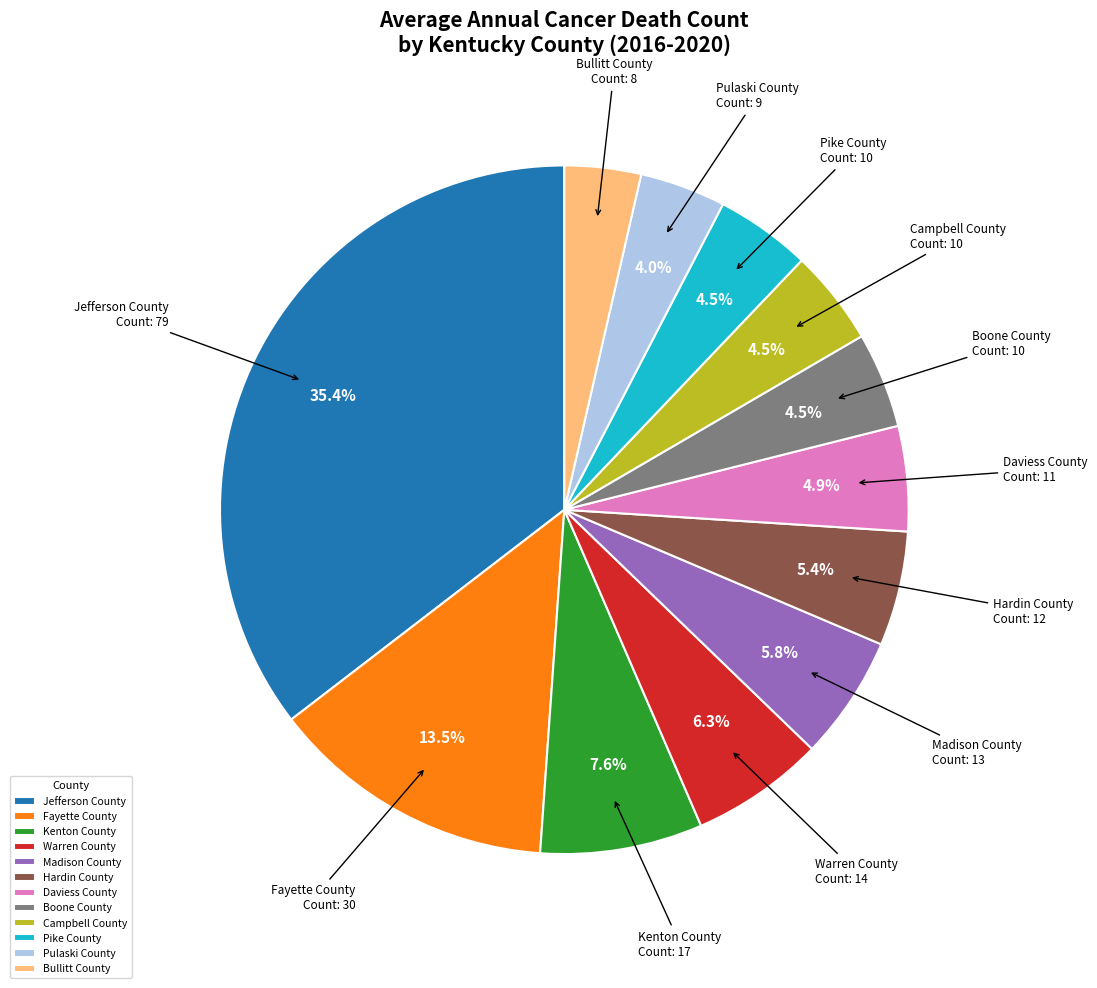

Is there a majority slice in this chart?

No